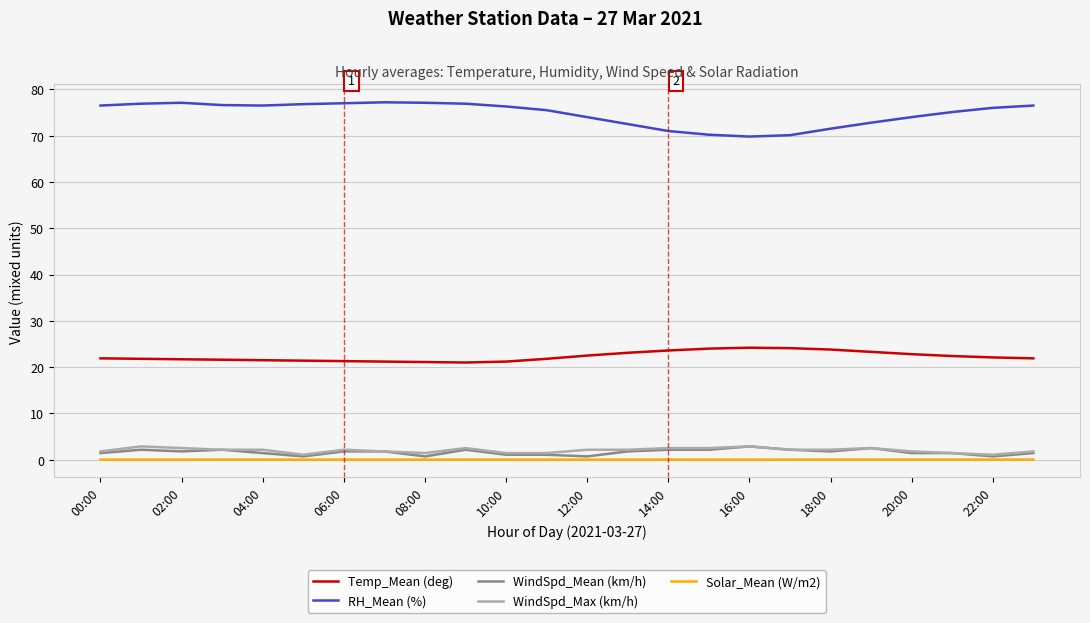

How many lines are shown in the chart?

5